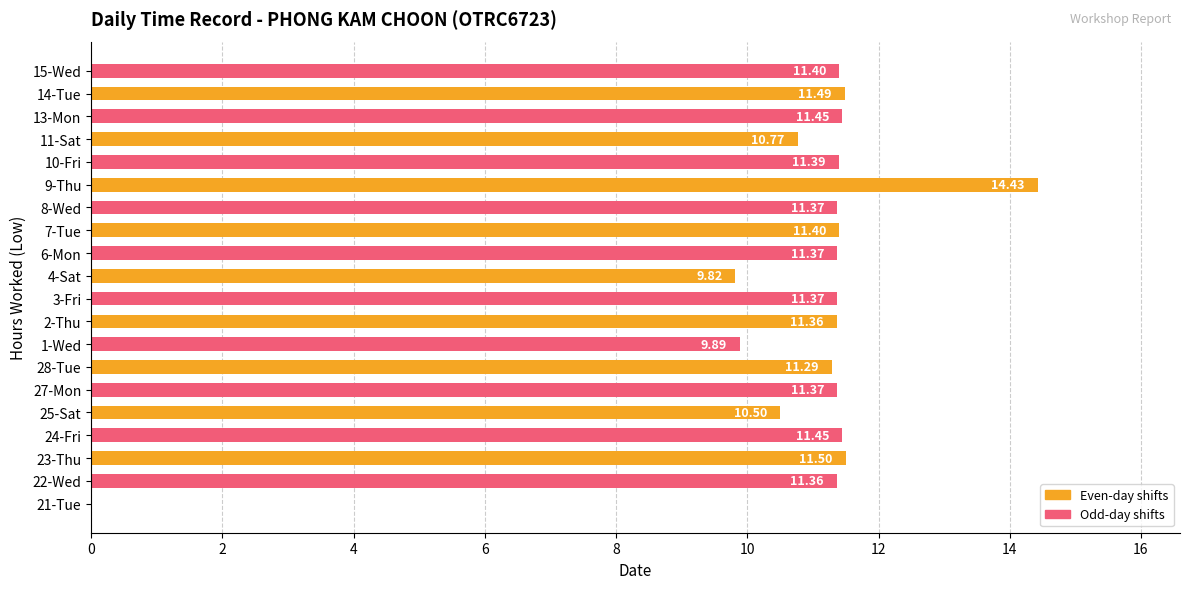

What is the change in value from 1-Wed to 7-Tue?

+1.5